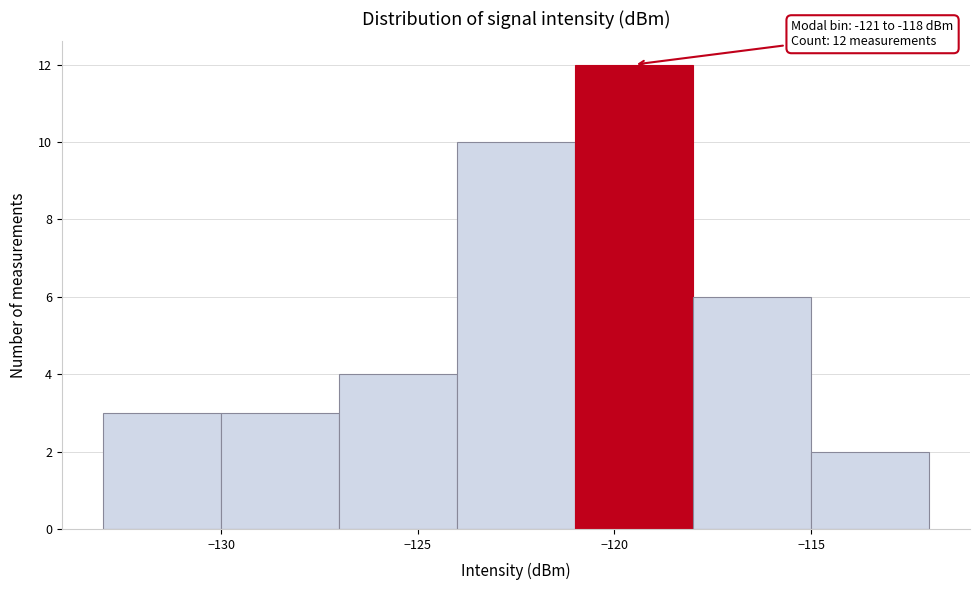

Which range on the x-axis has the tallest bar?

-121 to -118